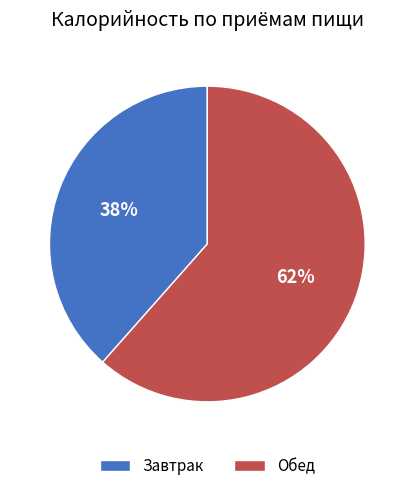

Rank the categories by value from highest to lowest.

Обед, Завтрак